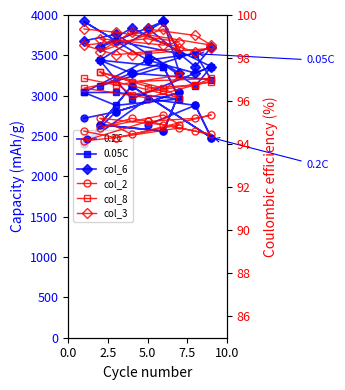

How many distinct data groups are displayed?

6